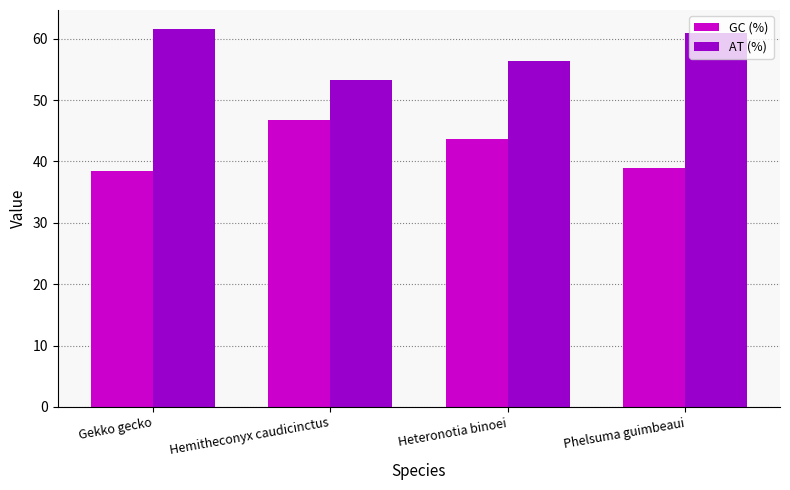

True or false: AT (%) has a value of 92.5 at Hemitheconyx caudicinctus.

False